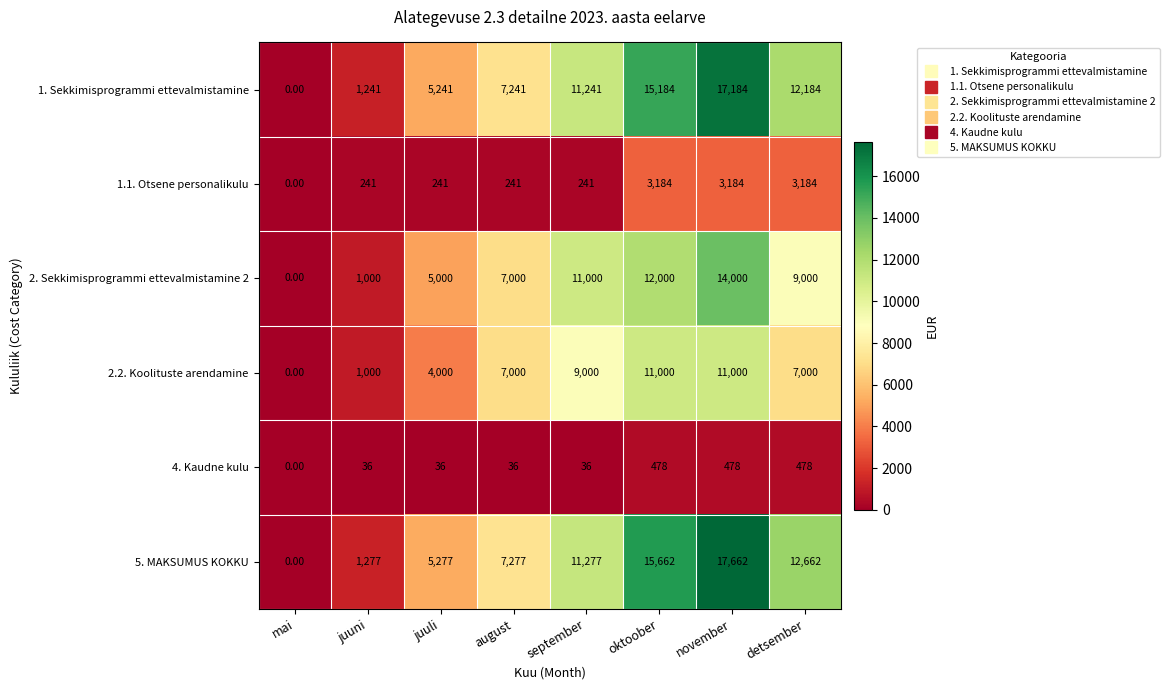

What is the average value of the 2.2. Koolituste arendamine series?

6250